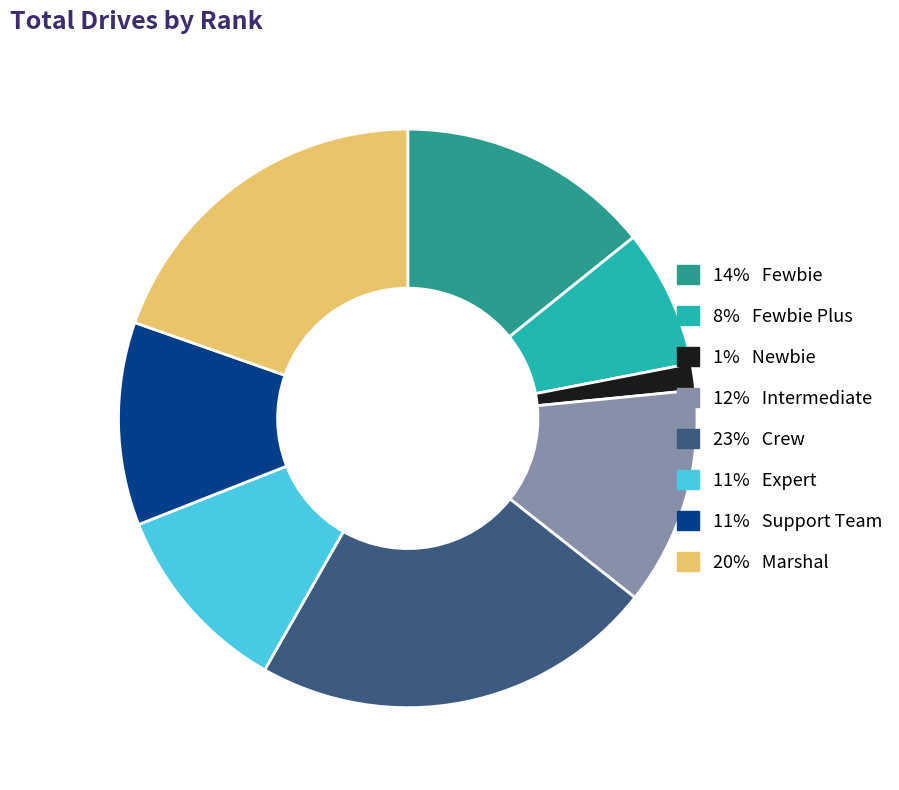

Count the number of slices in the pie.

8